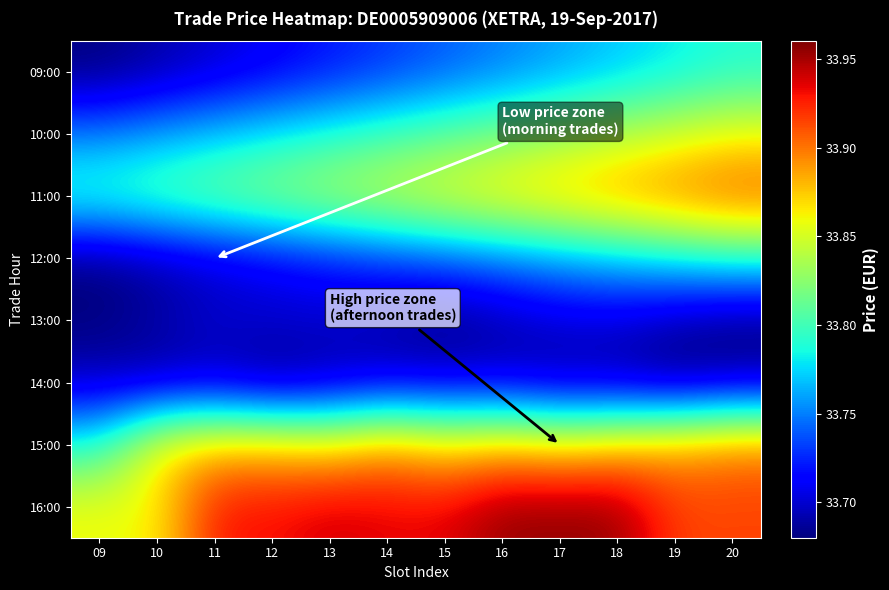

What is the difference between the highest and lowest values at 13?

0.2